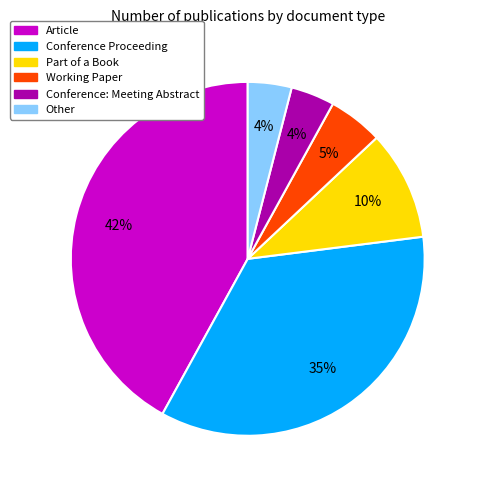

Does any single category account for the majority?

No